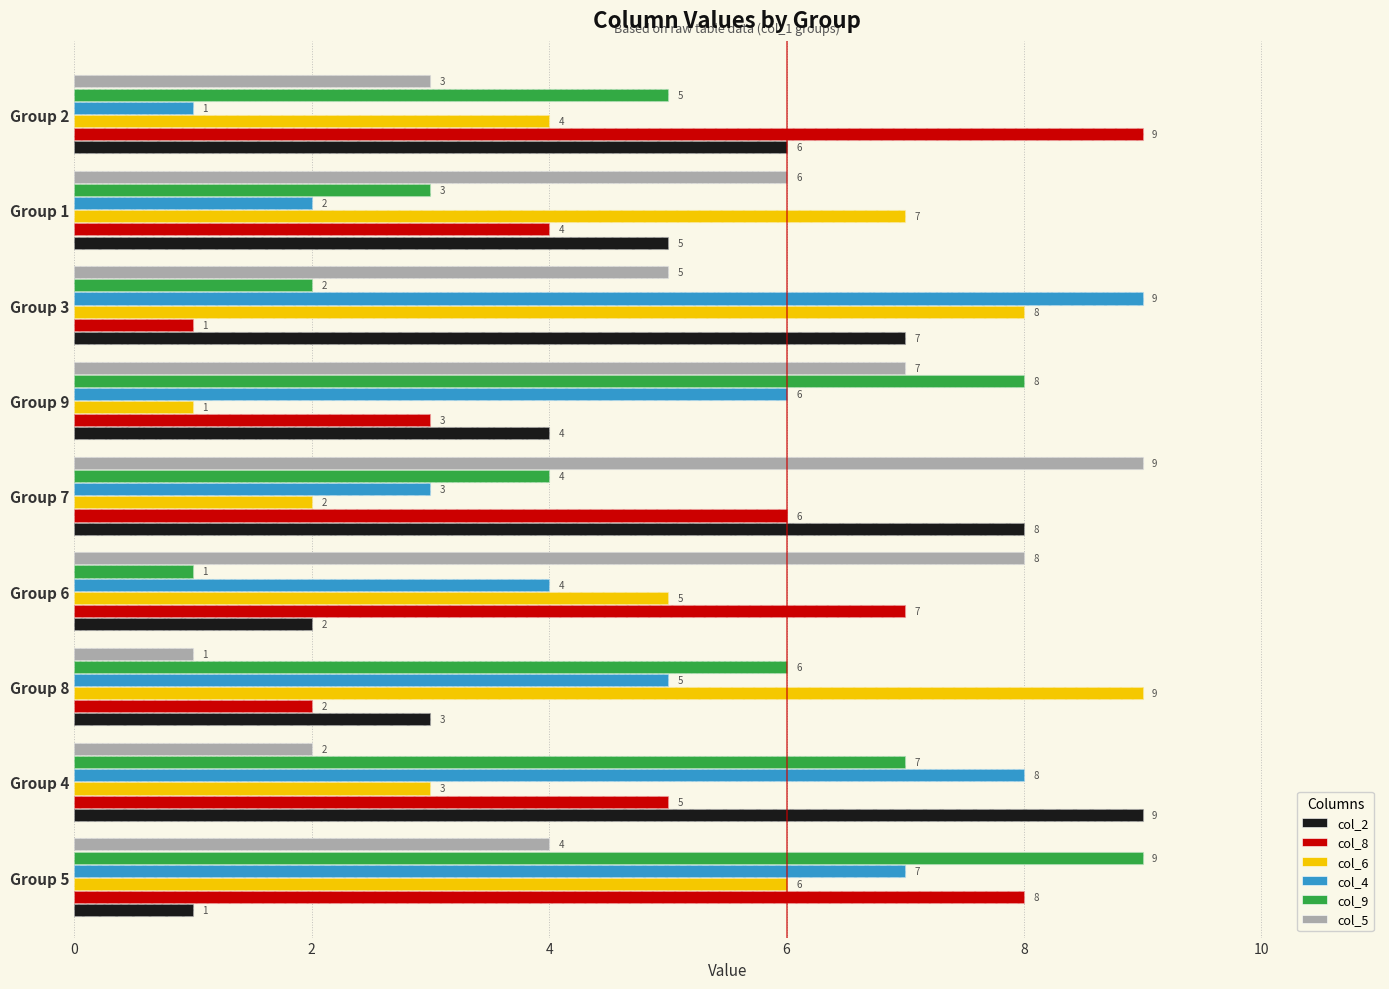

What is the total value across all series at Group 6?

27